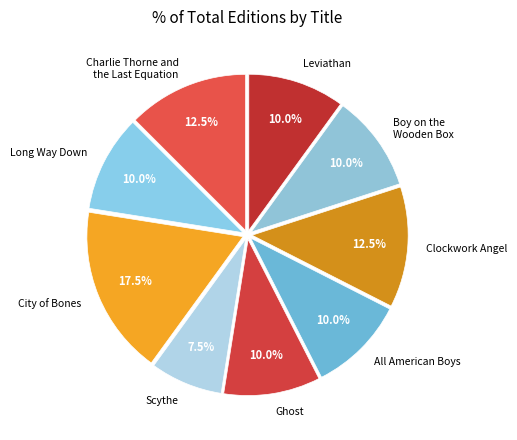

Is Scythe the majority of the pie?

No